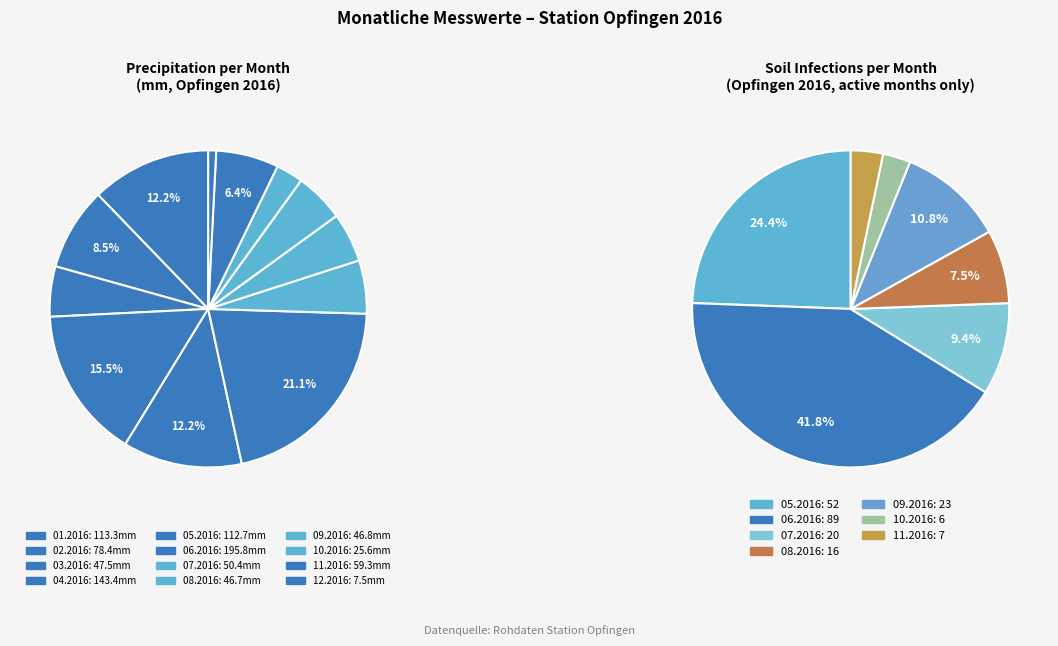

To the nearest percent, what percentage of the pie is 5?

21%